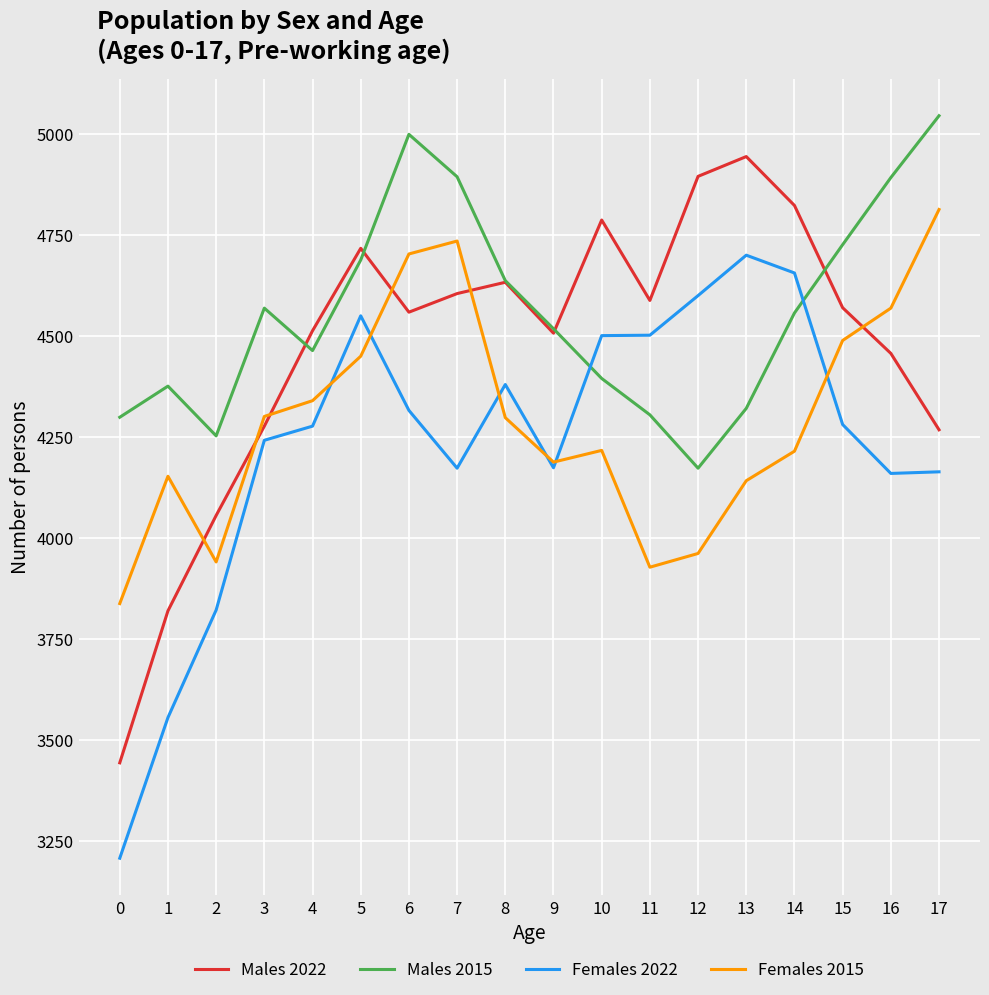

Is the value of Males 2015 at 9 greater than the value of Females 2015 at 3?

Yes